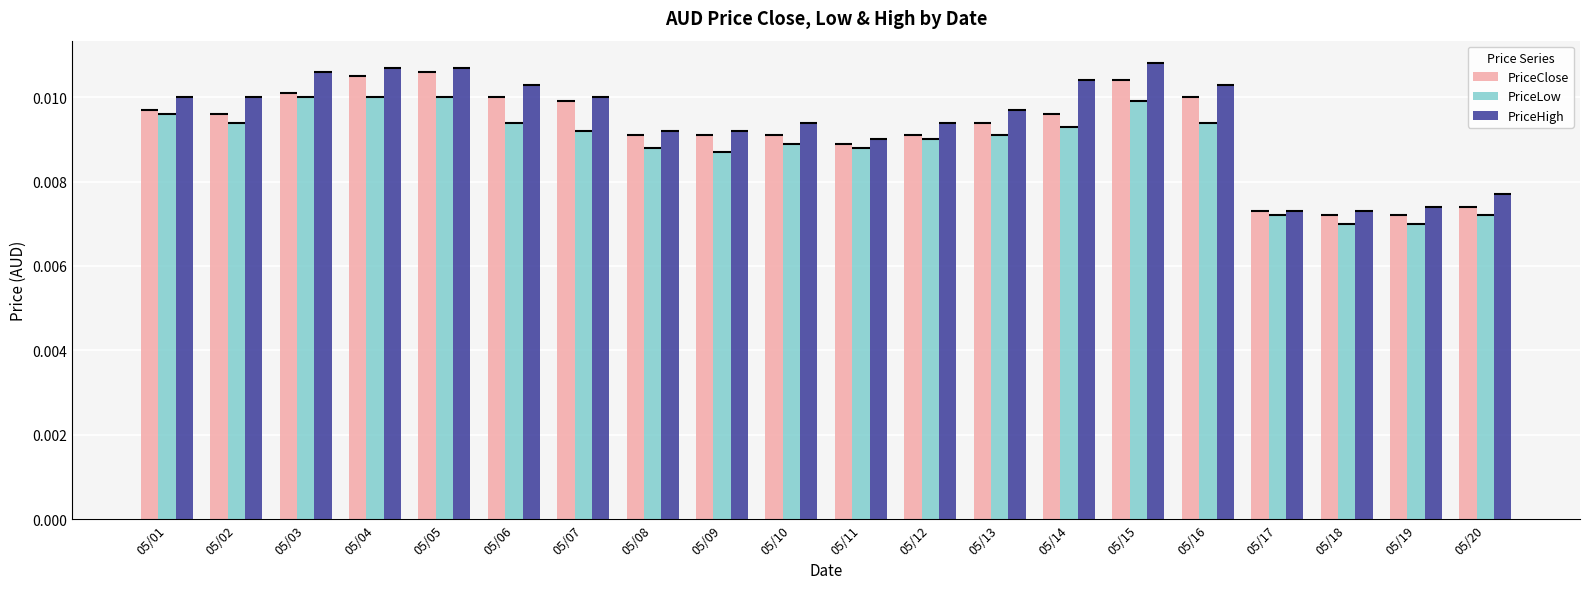

List the series in order of their overall mean, highest first.

PriceHigh, PriceClose, PriceLow